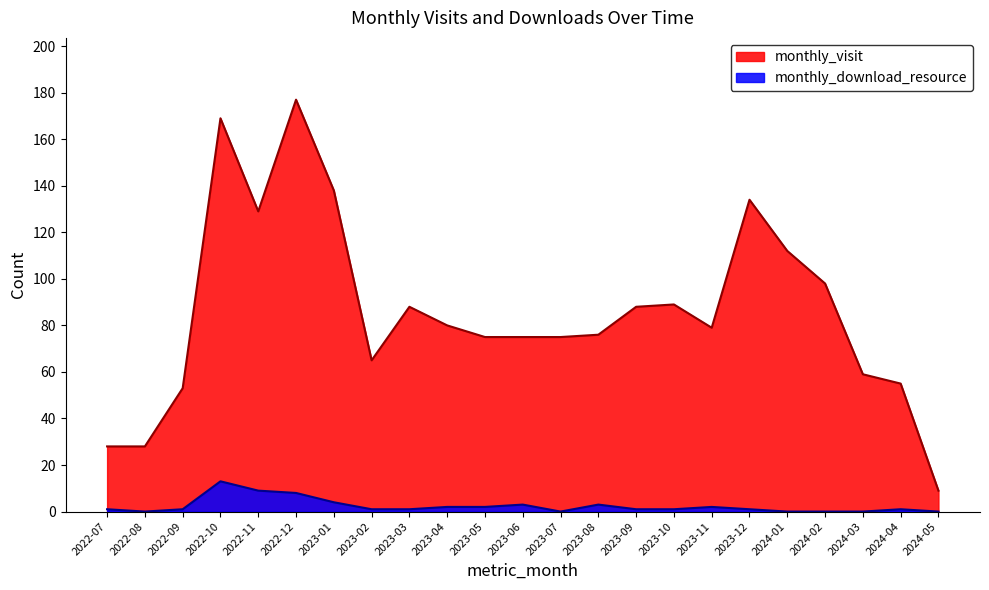

What is the difference between the second highest and minimum values in the monthly_download_resource series?

9